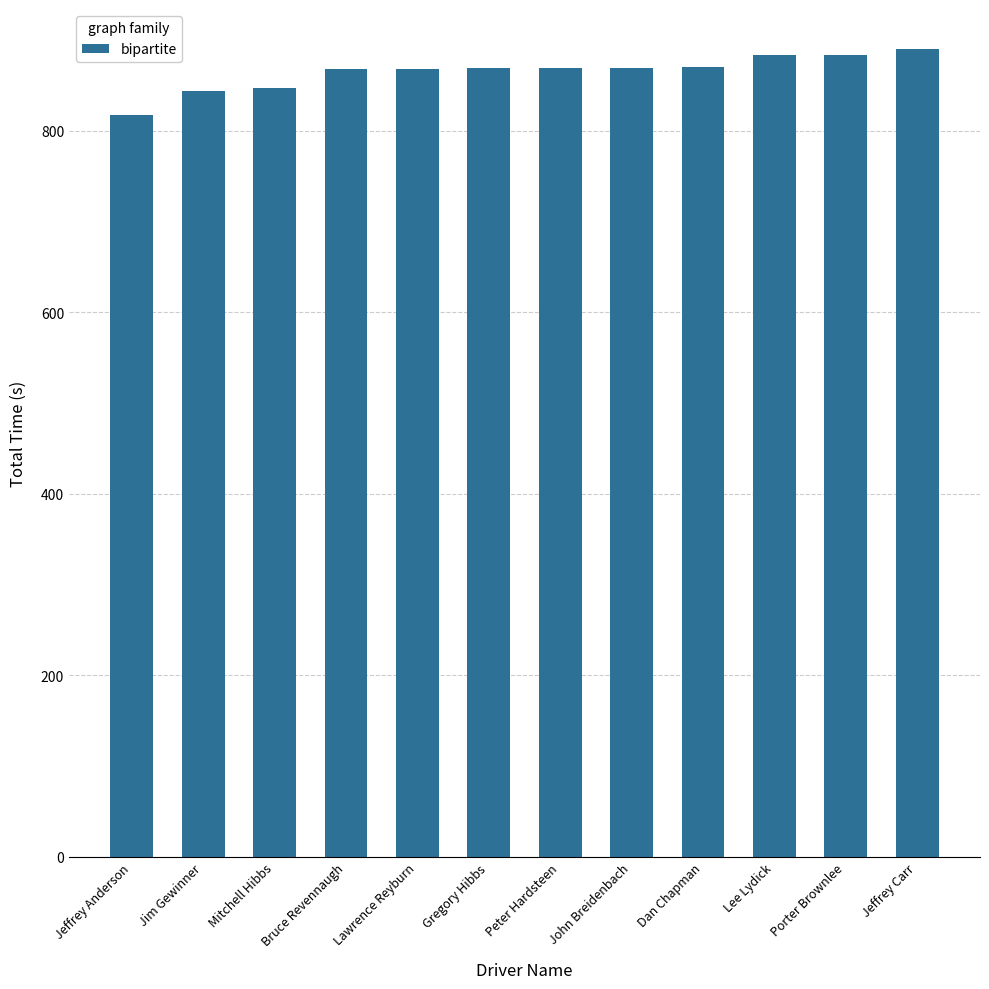

At which category does the chart reach its minimum across all series?

Jeffrey Anderson